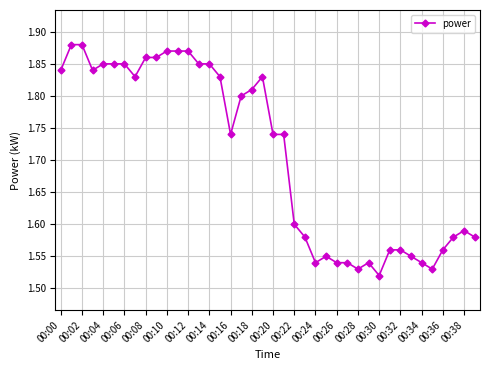

True or false: the data has more than 2 interior local peaks.

True